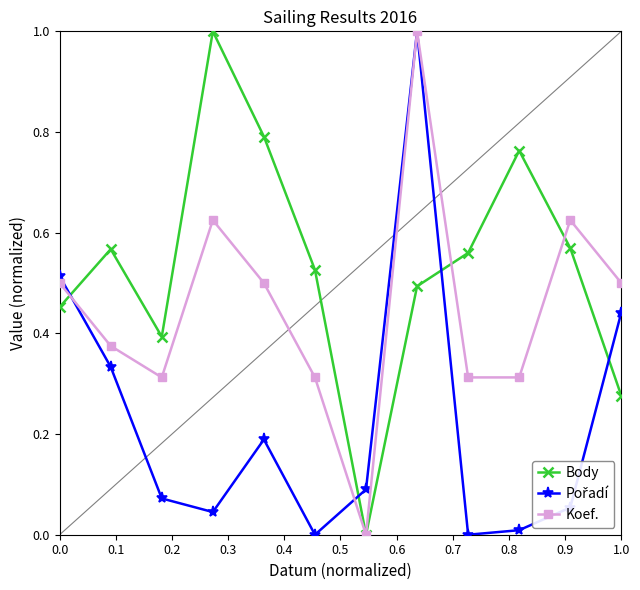

True or false: Koef. has more than 2 points higher than both neighbors.

True